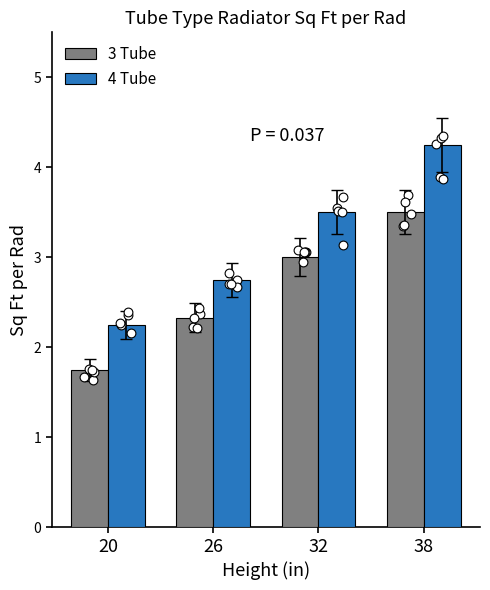

At how many categories does at least one series exceed 3?

2